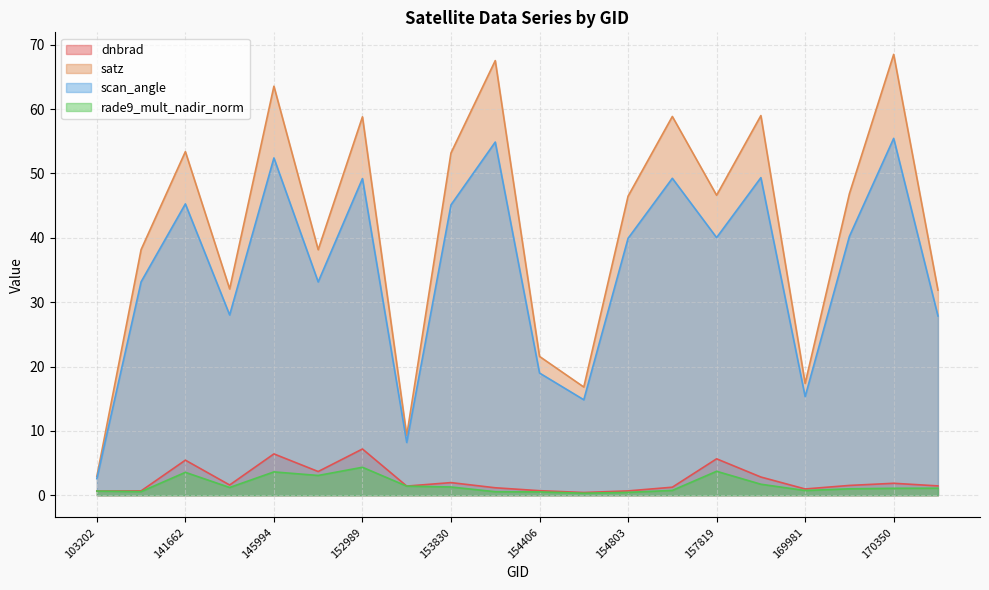

Does the chart display data point markers on the line(s)?

No